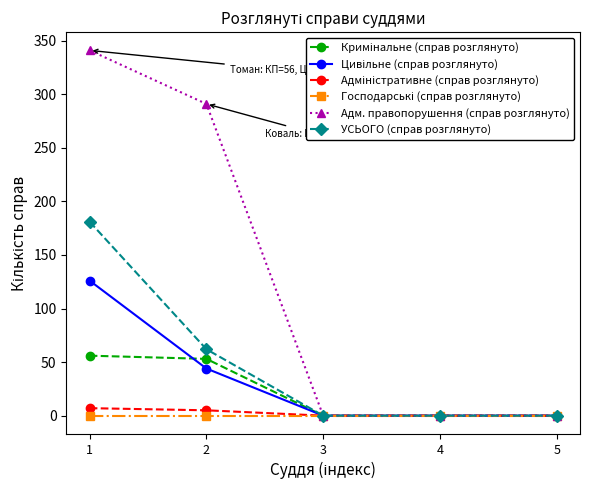

What is the difference between the maximum and minimum values in the УСЬОГО (справ розглянуто) series?

181